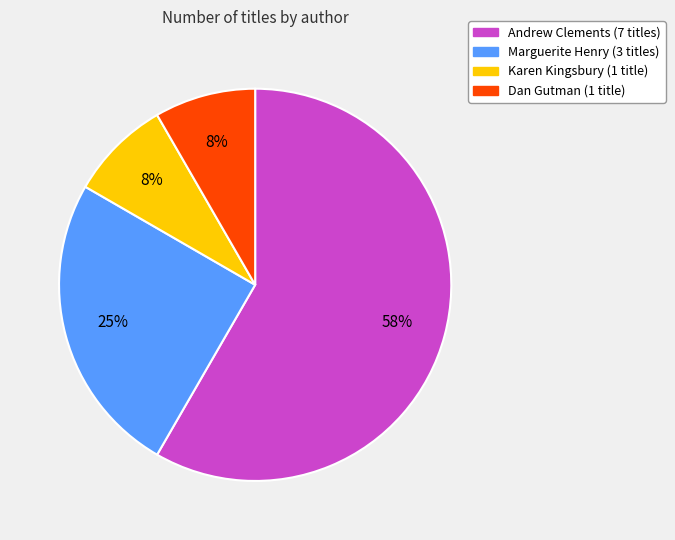

What is the largest slice in the pie chart?

Andrew Clements